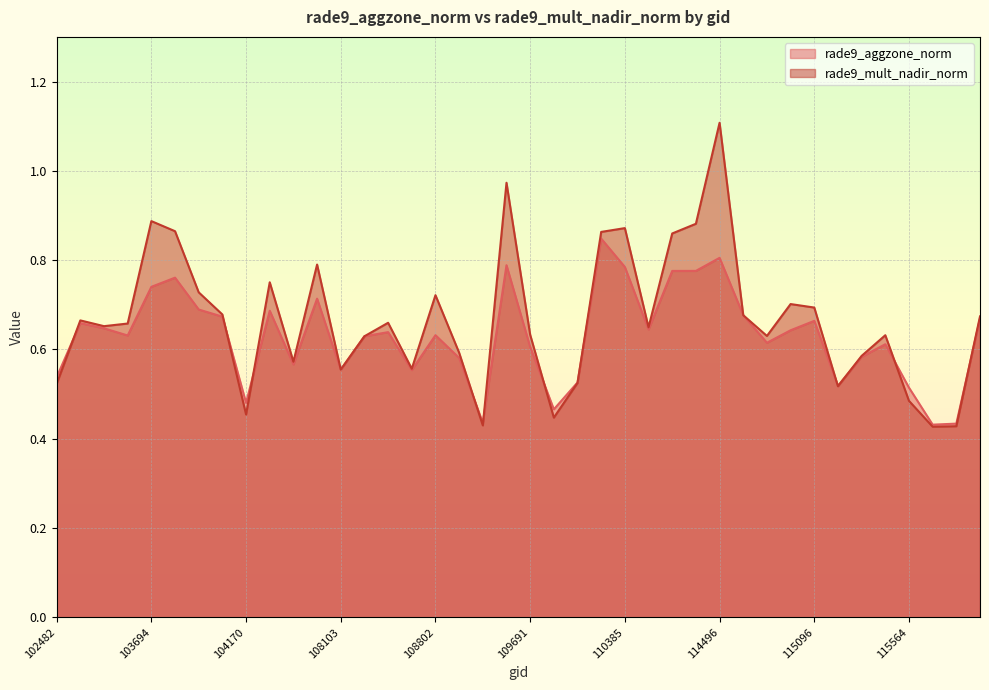

Reading left to right, transcribe all the data shown in this chart.

rade9_aggzone_norm: 0.5	0.7	0.6	0.6	0.7	0.8	0.7	0.7	0.5	0.7	0.6	0.7	0.6	0.6	0.6	0.6	0.6	0.6	0.4	0.8	0.6	0.5	0.5	0.8	0.8	0.6	0.8	0.8	0.8	0.7	0.6	0.6	0.7	0.5	0.6	0.6	0.5	0.4	0.4	0.7
rade9_mult_nadir_norm: 0.5	0.7	0.7	0.7	0.9	0.9	0.7	0.7	0.5	0.8	0.6	0.8	0.6	0.6	0.7	0.6	0.7	0.6	0.4	1.0	0.6	0.4	0.5	0.9	0.9	0.6	0.9	0.9	1.1	0.7	0.6	0.7	0.7	0.5	0.6	0.6	0.5	0.4	0.4	0.7